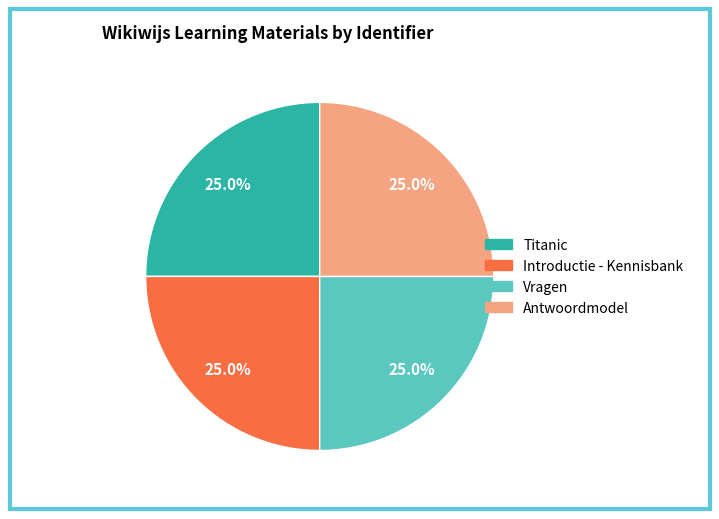

Does Vragen account for over 50% of the chart?

No